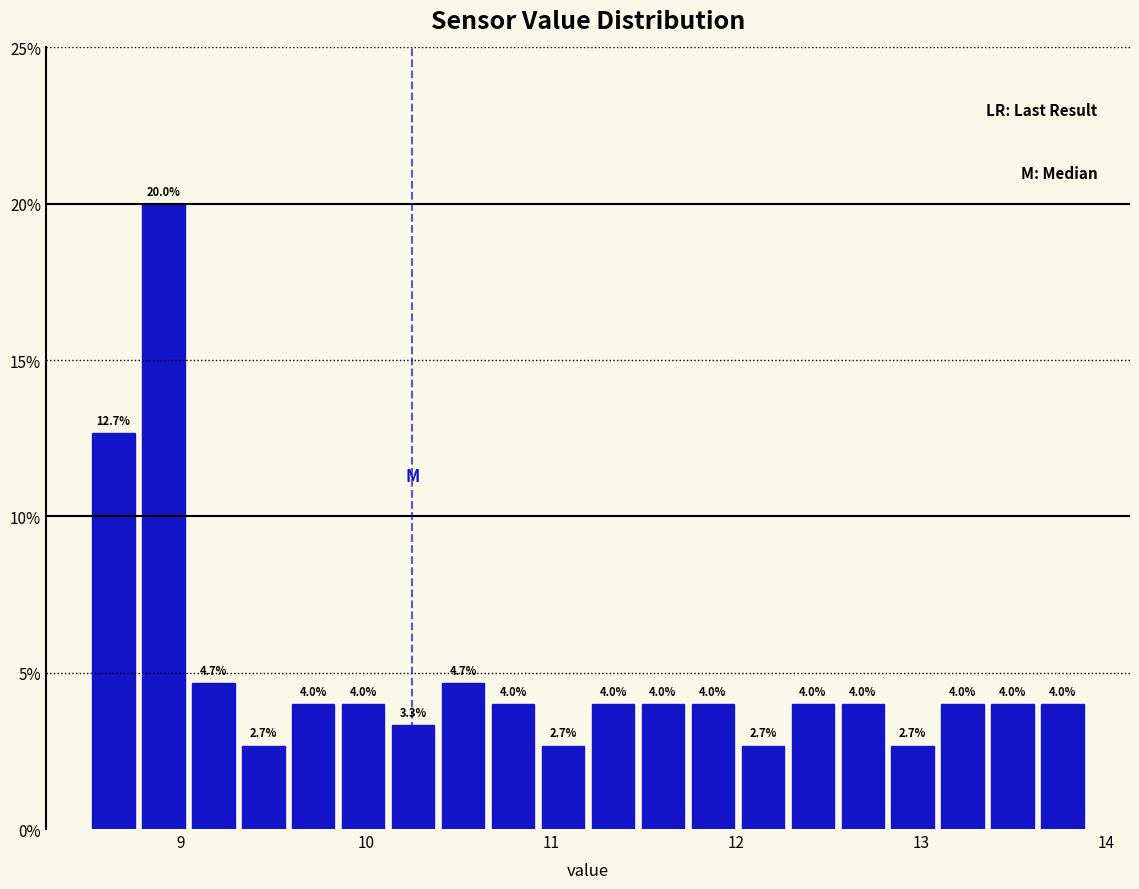

Read against the x-axis, roughly where is the centre of the tallest bar?

8.9